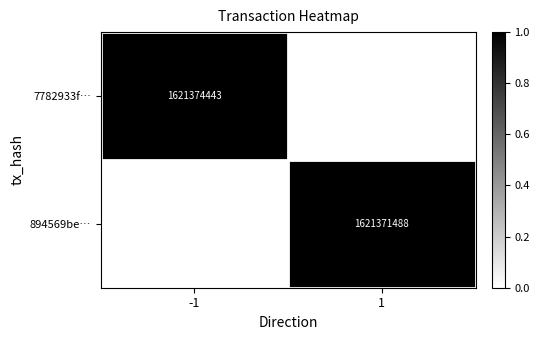

Is the value of 894569be… at 1 greater than the value of 7782933f… at -1?

No